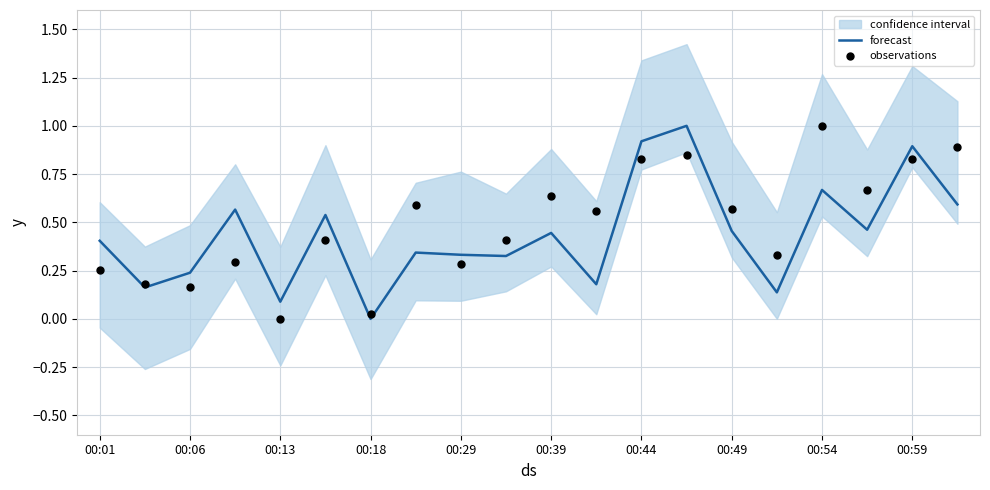

What is the total value across all series at 11?

0.7